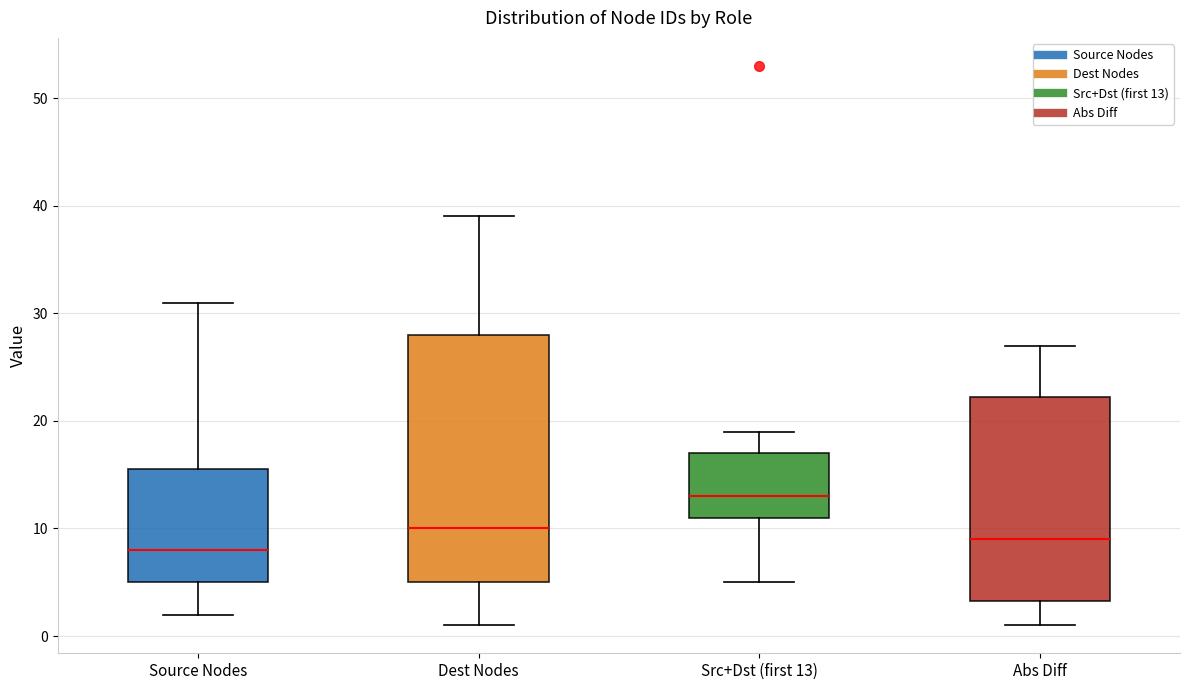

Where is the lower edge of the box for Source Nodes on the y-axis? The values are not printed on the chart, so give them approximately, as read against the axis.

5